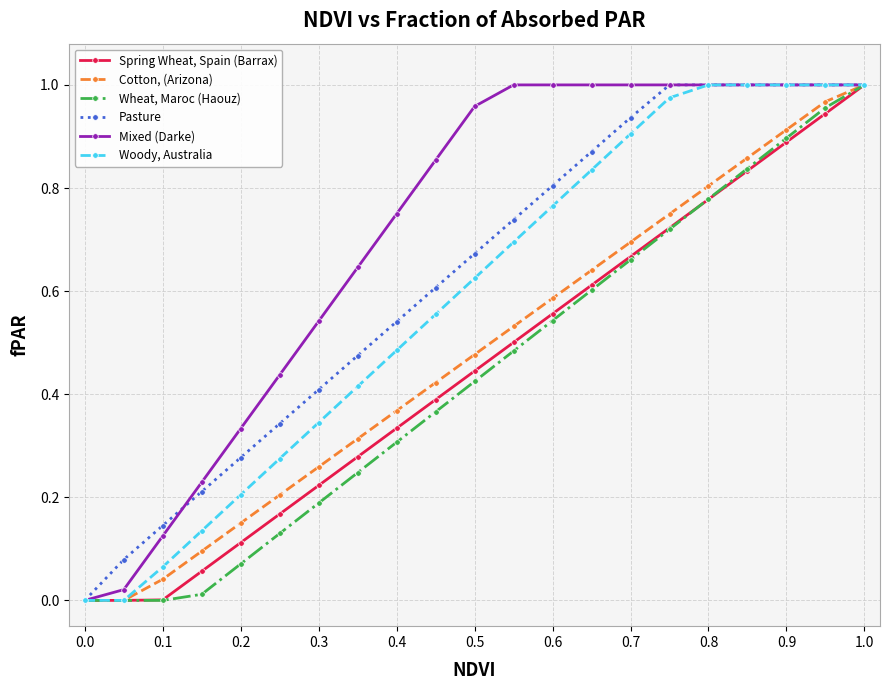

Which series has the largest total across all categories?

Mixed (Darke)